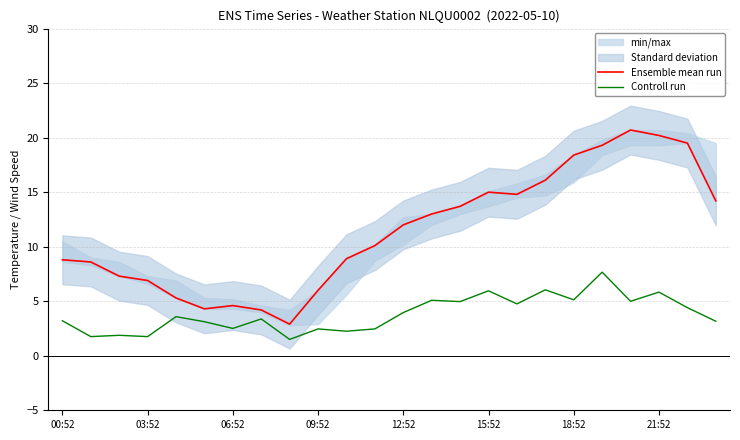

List the series in order of their peak value, lowest first.

Controll run, Ensemble mean run